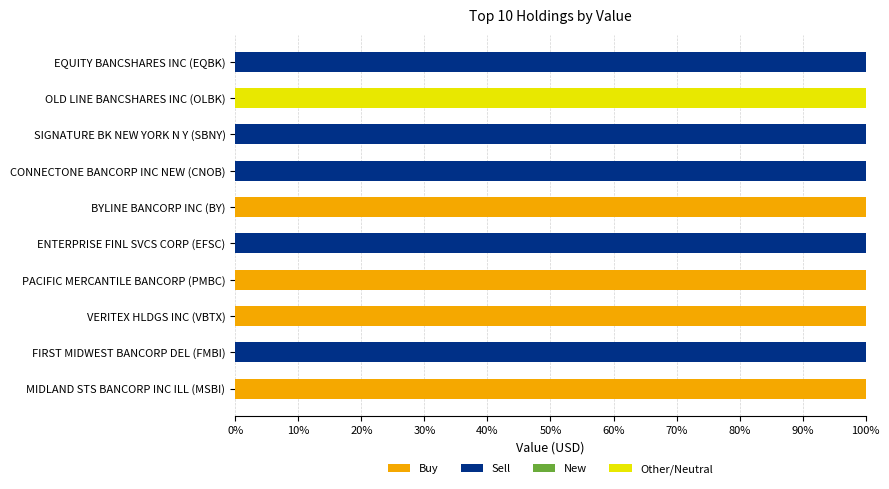

What is the highest value of the Buy series?

100